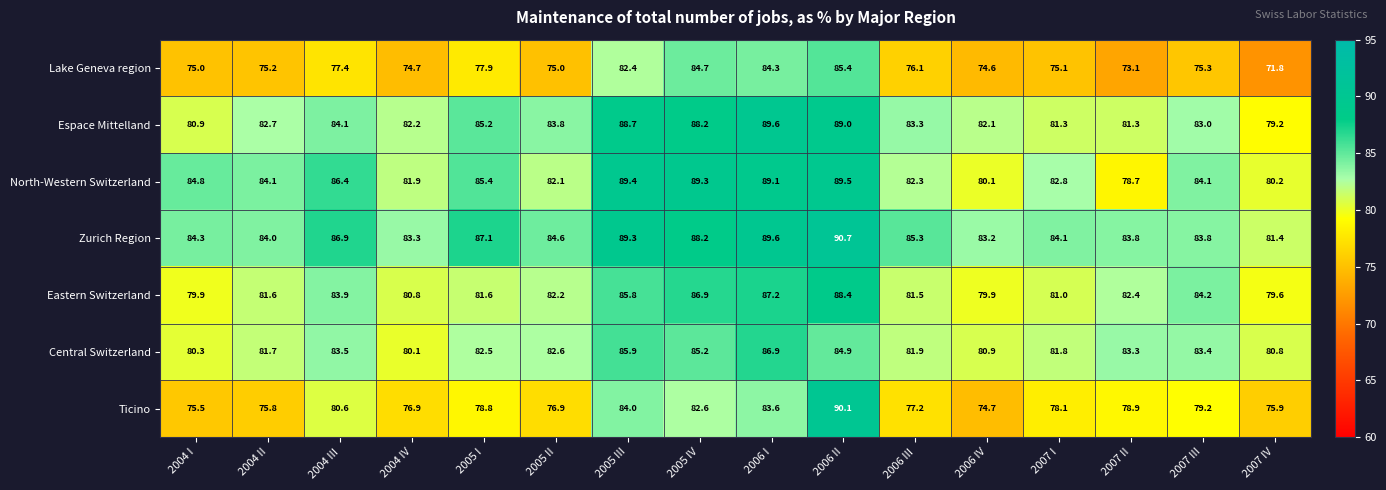

What is the maximum value shown in the chart?

90.7